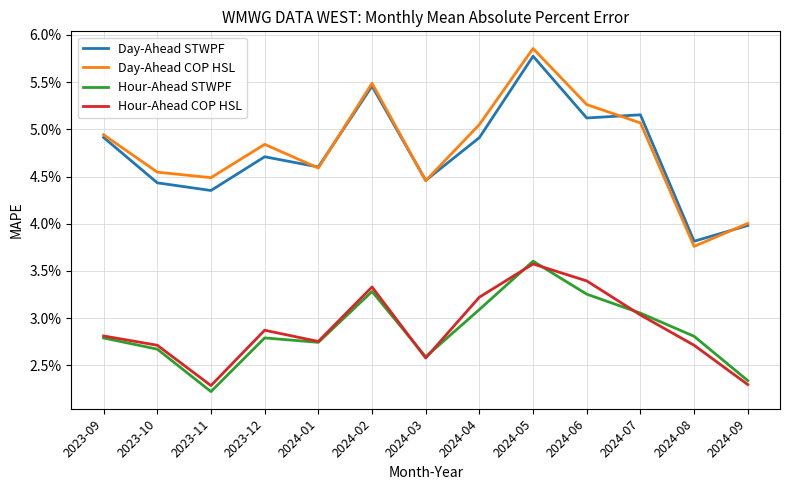

Reading right to left, list all the values displayed in this chart.

Day-Ahead STWPF: 2024-09=0.0	2024-08=0.0	2024-07=0.1	2024-06=0.1	2024-05=0.1	2024-04=0.0	2024-03=0.0	2024-02=0.1	2024-01=0.0	2023-12=0.0	2023-11=0.0	2023-10=0.0	2023-09=0.0
Day-Ahead COP HSL: 2024-09=0.0	2024-08=0.0	2024-07=0.1	2024-06=0.1	2024-05=0.1	2024-04=0.1	2024-03=0.0	2024-02=0.1	2024-01=0.0	2023-12=0.0	2023-11=0.0	2023-10=0.0	2023-09=0.0
Hour-Ahead STWPF: 2024-09=0.0	2024-08=0.0	2024-07=0.0	2024-06=0.0	2024-05=0.0	2024-04=0.0	2024-03=0.0	2024-02=0.0	2024-01=0.0	2023-12=0.0	2023-11=0.0	2023-10=0.0	2023-09=0.0
Hour-Ahead COP HSL: 2024-09=0.0	2024-08=0.0	2024-07=0.0	2024-06=0.0	2024-05=0.0	2024-04=0.0	2024-03=0.0	2024-02=0.0	2024-01=0.0	2023-12=0.0	2023-11=0.0	2023-10=0.0	2023-09=0.0